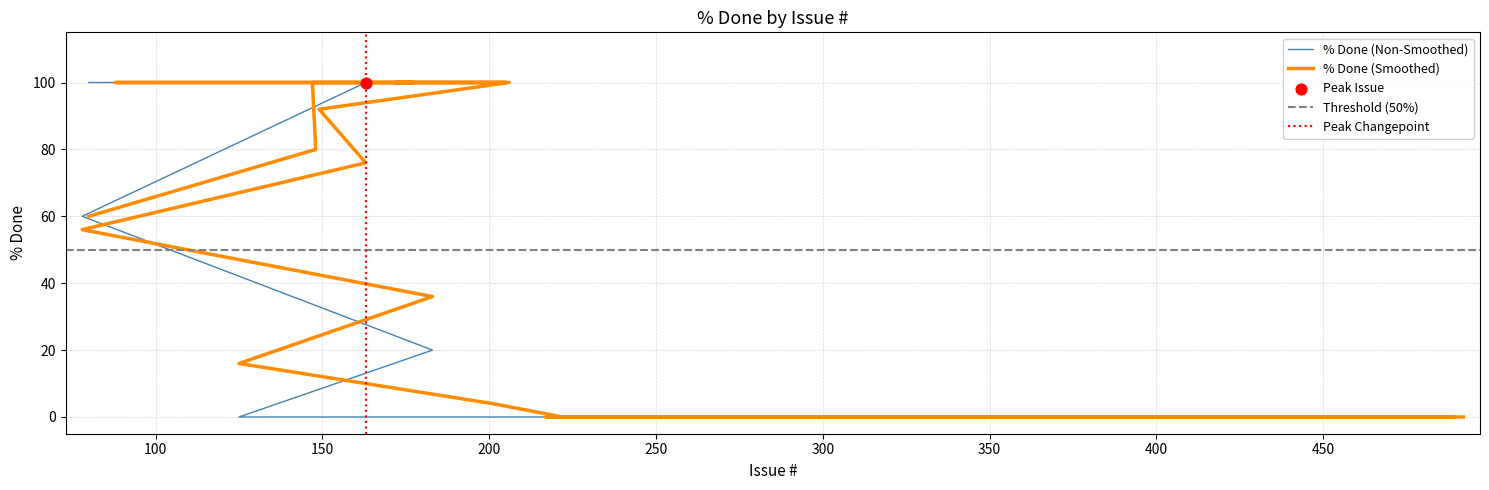

What is the change in value from 78 to 148?

+40